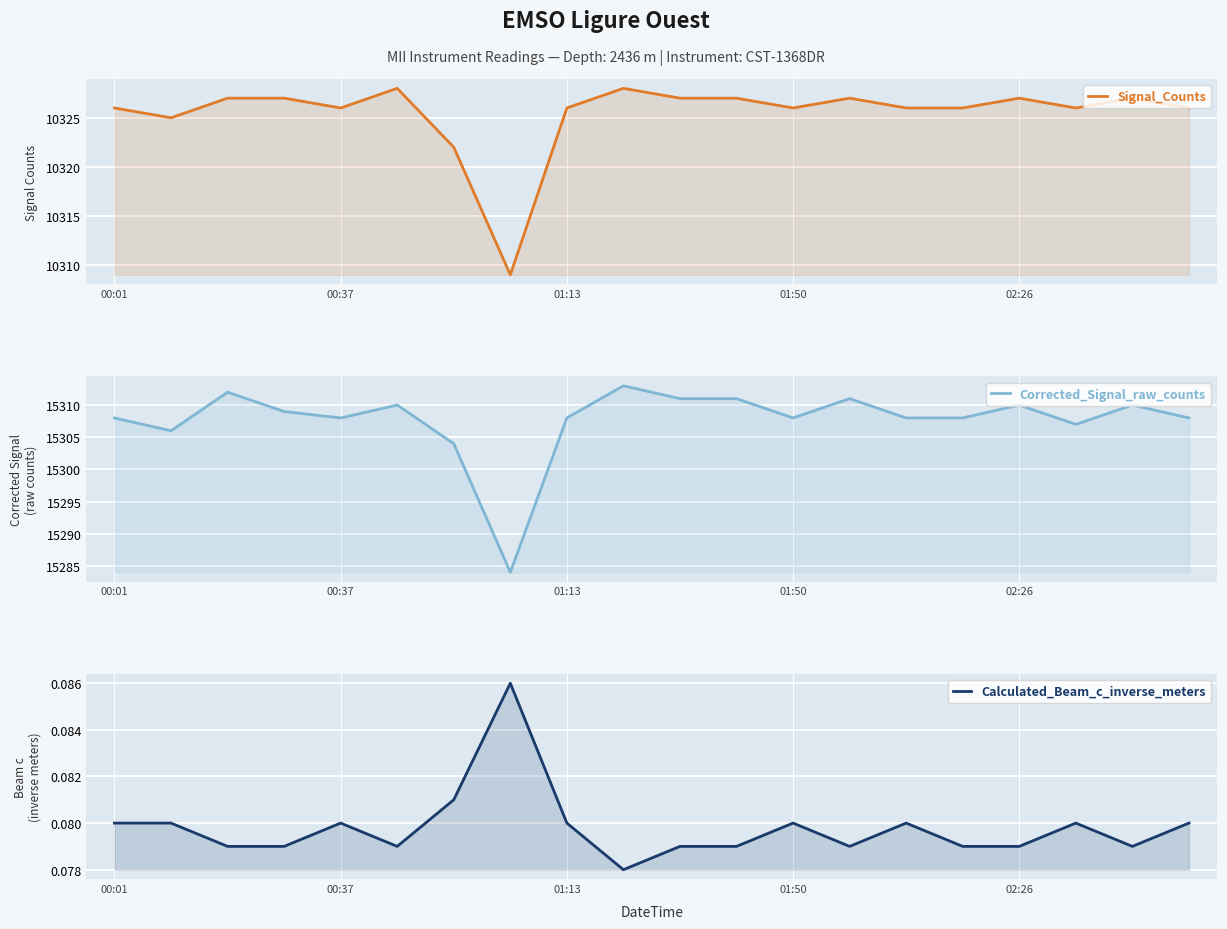

What is the average value of the Corrected_Signal_raw_counts series?

15307.7